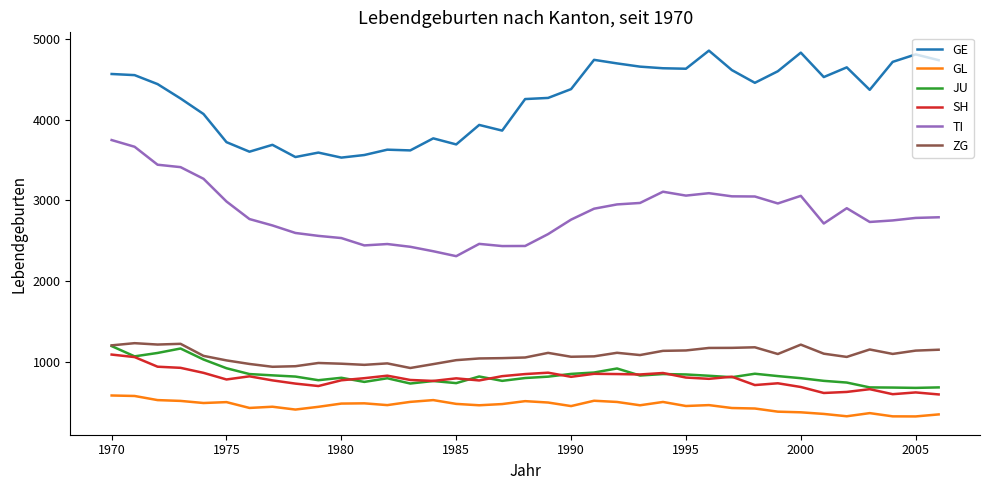

What is the greatest value displayed?

4853